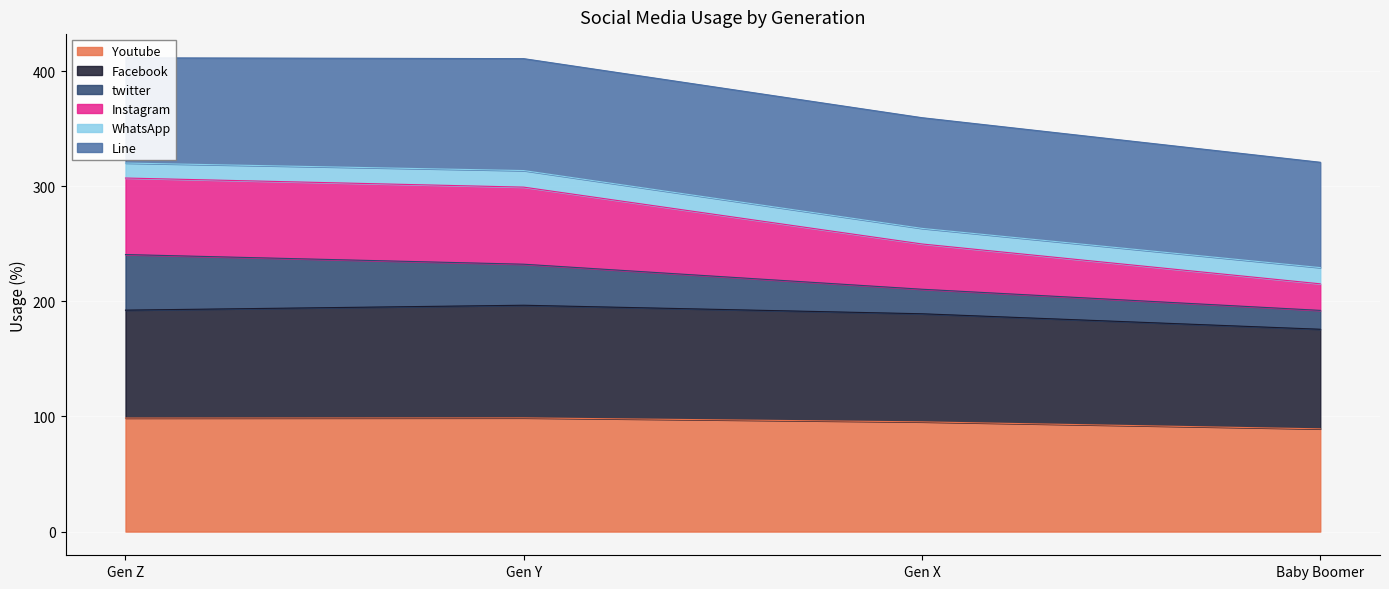

True or false: Youtube has more than 0 points higher than both neighbors.

True